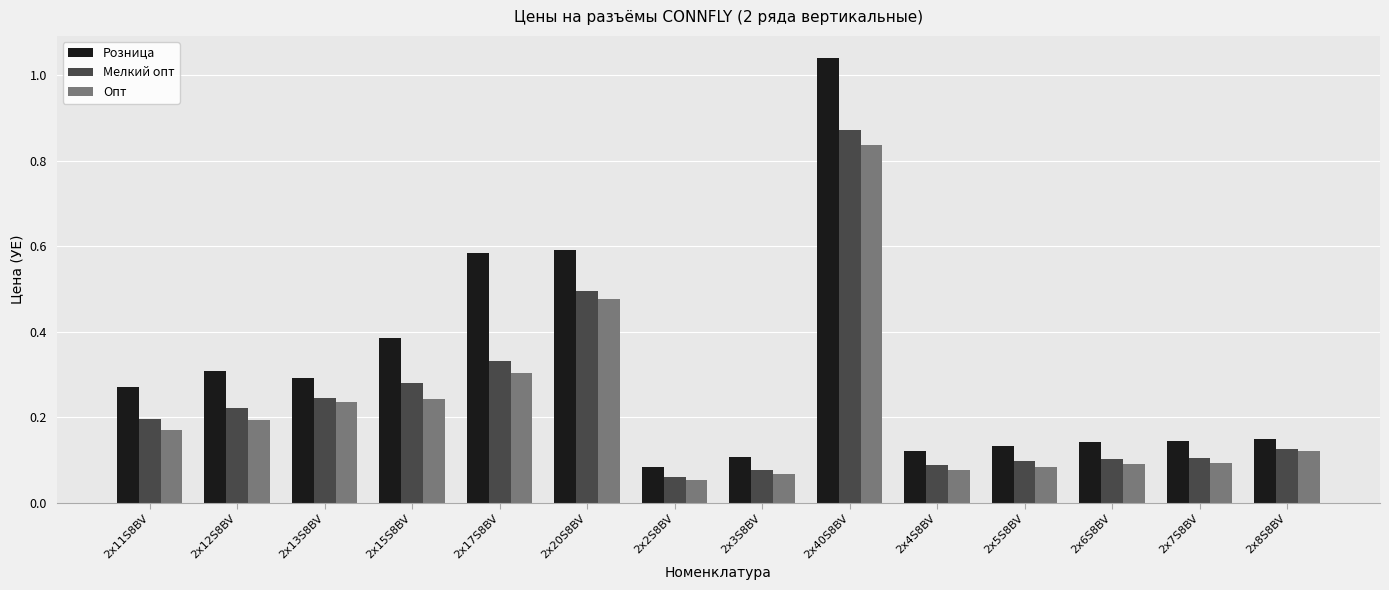

True or false: Розница has a value of 0.2 at 2x7S8BV.

False